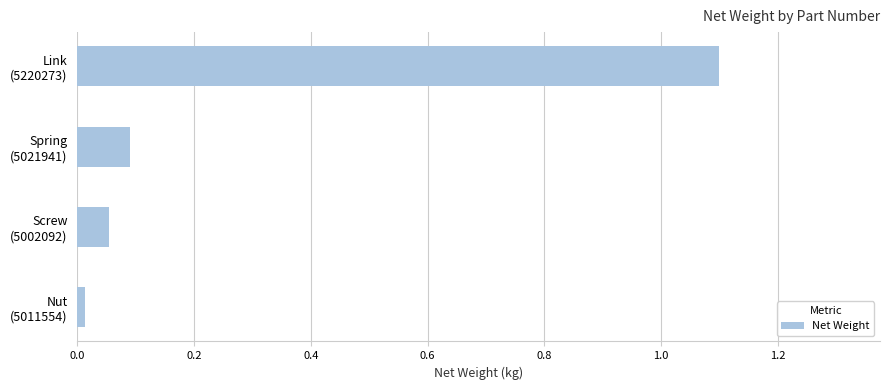

Rank the categories by value from highest to lowest.

Link
(5220273), Spring
(5021941), Screw
(5002092), Nut
(5011554)